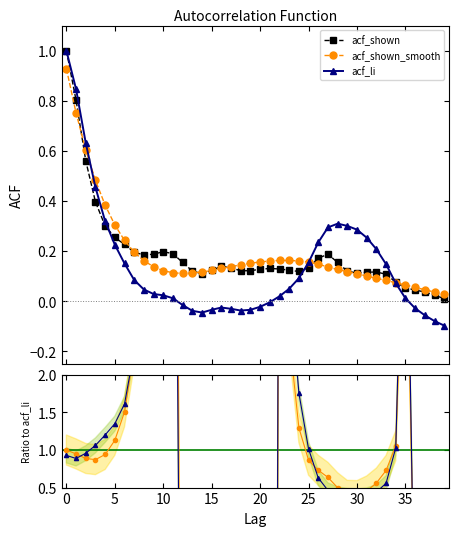

How many distinct data groups are displayed?

3